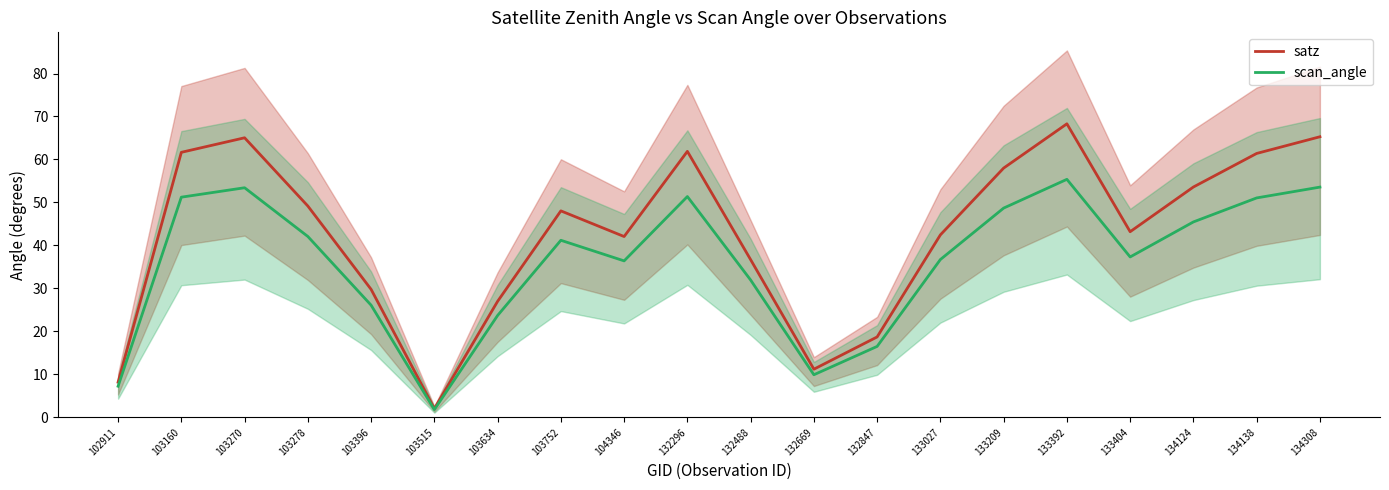

Reading left to right, what are all the values shown in this chart?

satz: 8.2	61.7	65.0	49.2	29.8	2.0	27.0	48.0	42.1	61.9	36.7	11.2	18.7	42.5	58.0	68.3	43.2	53.6	61.4	65.3
scan_angle: 7.2	51.2	53.4	42.1	26.1	1.8	23.7	41.2	36.4	51.4	32.0	9.9	16.5	36.7	48.7	55.4	37.3	45.5	51.0	53.6